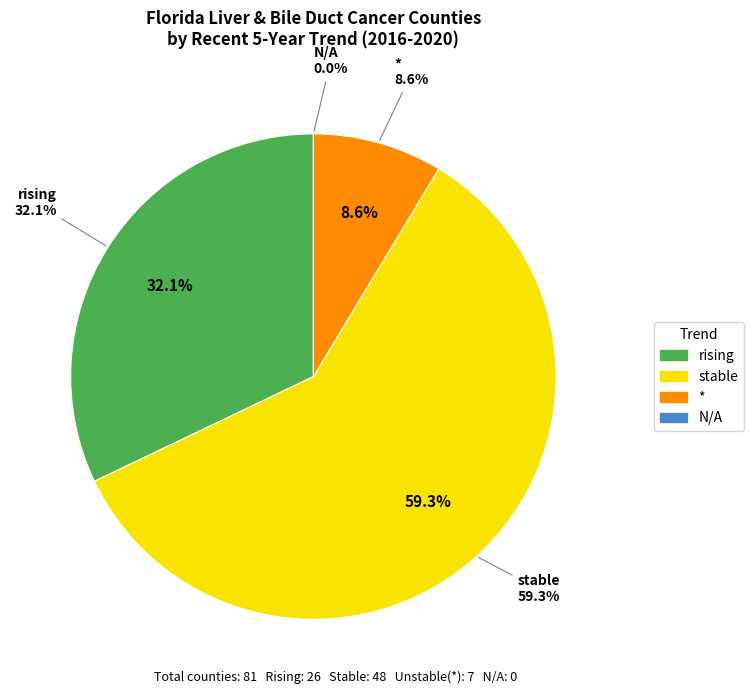

Which slice is the largest?

stable